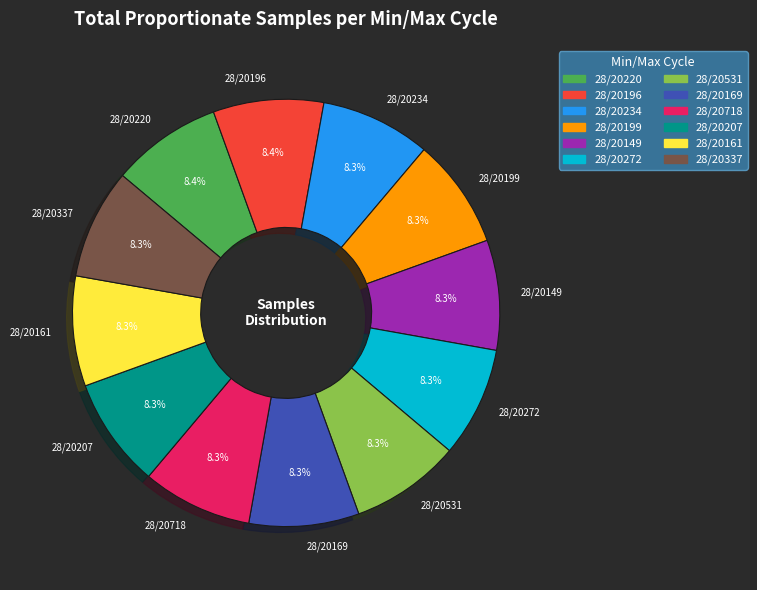

Is 28/20234 the majority of the pie?

No